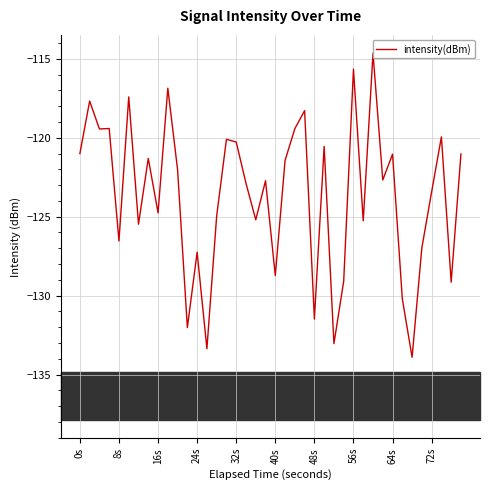

What is the difference between the second highest and minimum values?

18.3